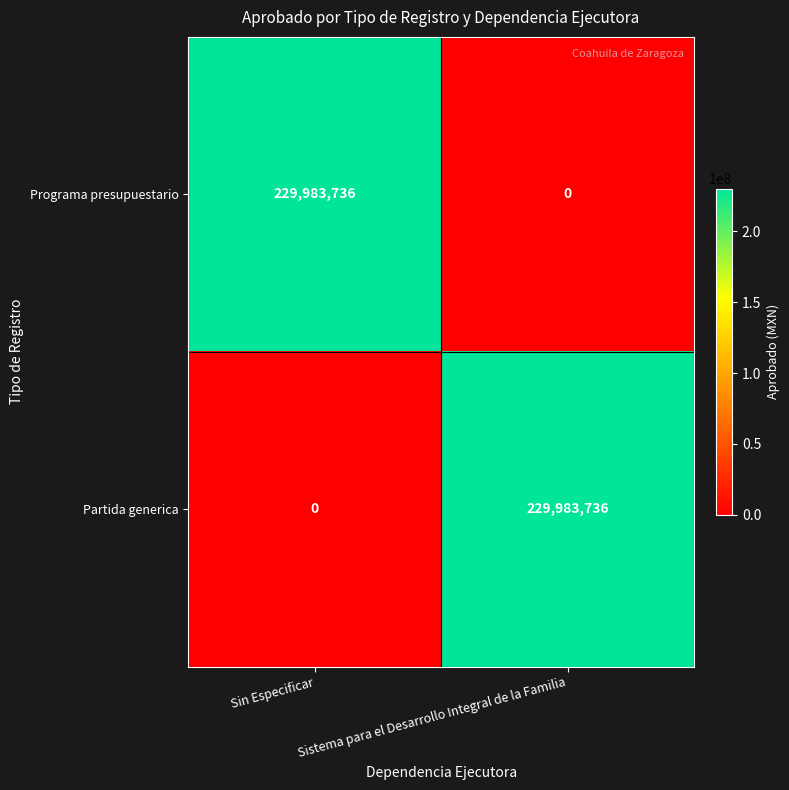

What is the sum of the Programa presupuestario values at Sistema para el Desarrollo Integral de la Familia and Sin Especificar?

229983736